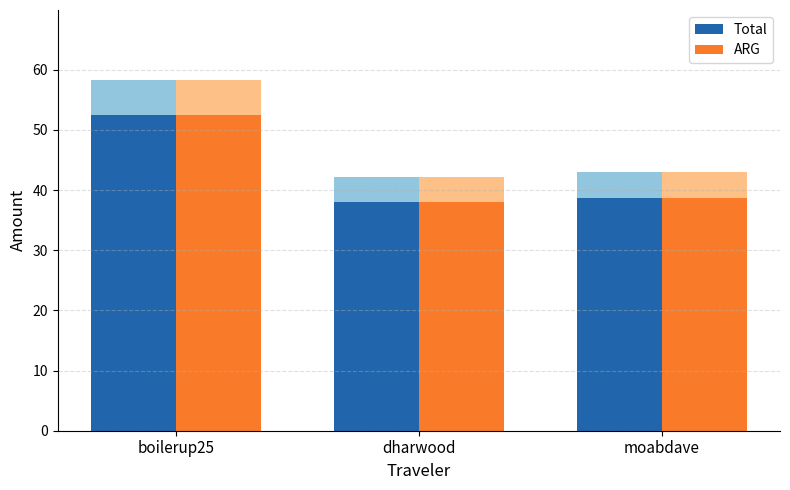

What is the label of the 3rd bar from the right?

boilerup25